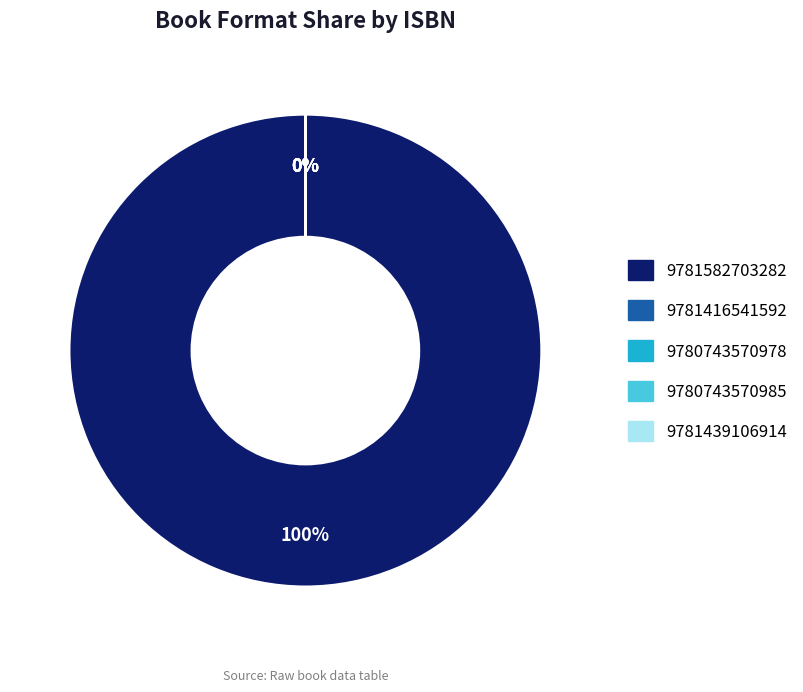

What is the largest slice in the pie chart?

9781582703282